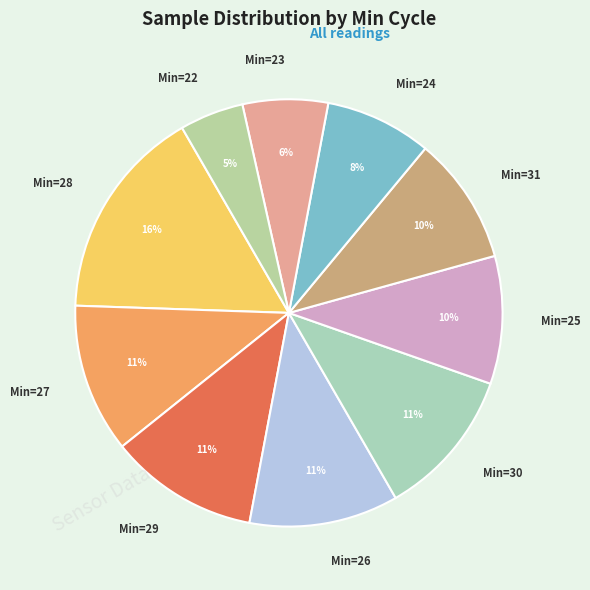

How many segments does this pie chart have?

10